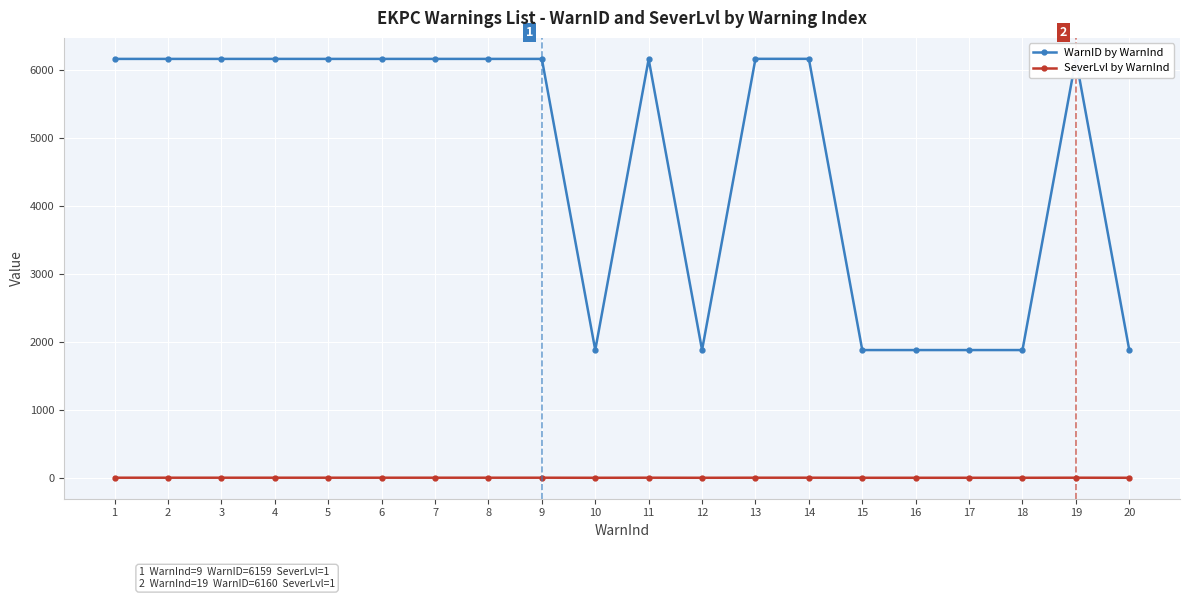

The WarnID by WarnInd series shows 2814 at 16. True or false?

False